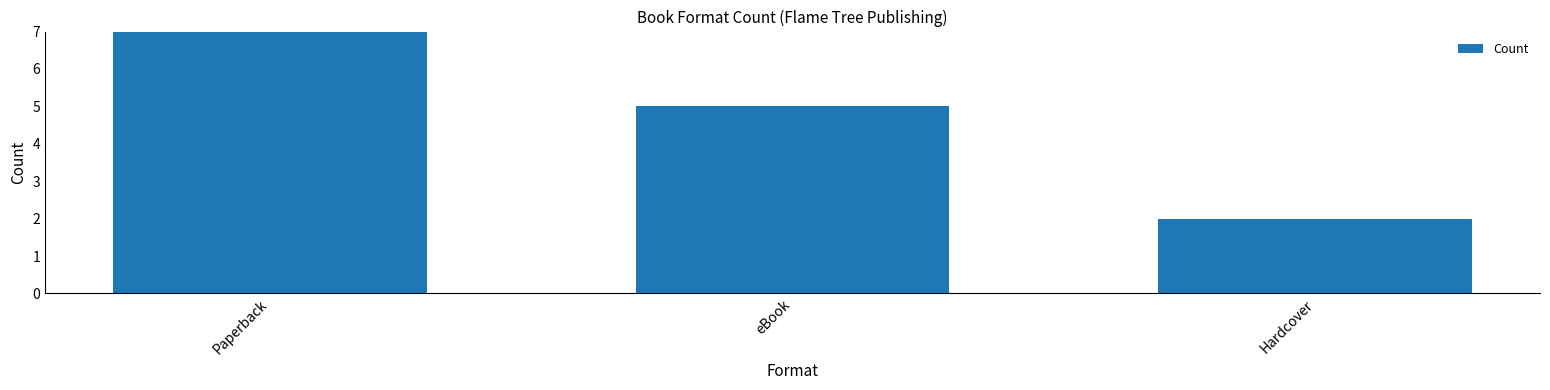

List the labels in order of value, largest first.

Paperback, eBook, Hardcover